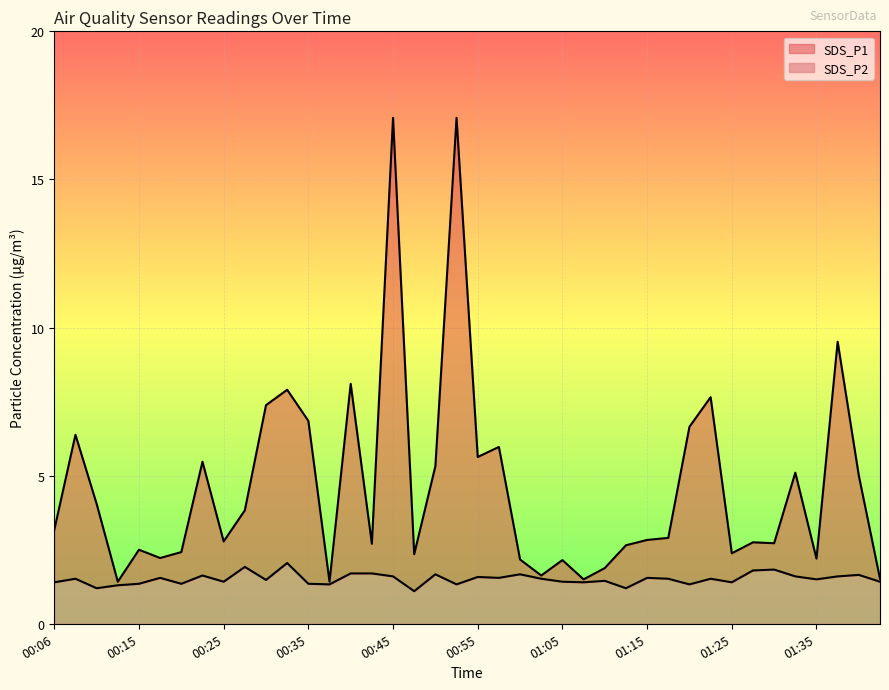

What is the difference between the SDS_P2 values at 00:33 and 00:15?

0.7